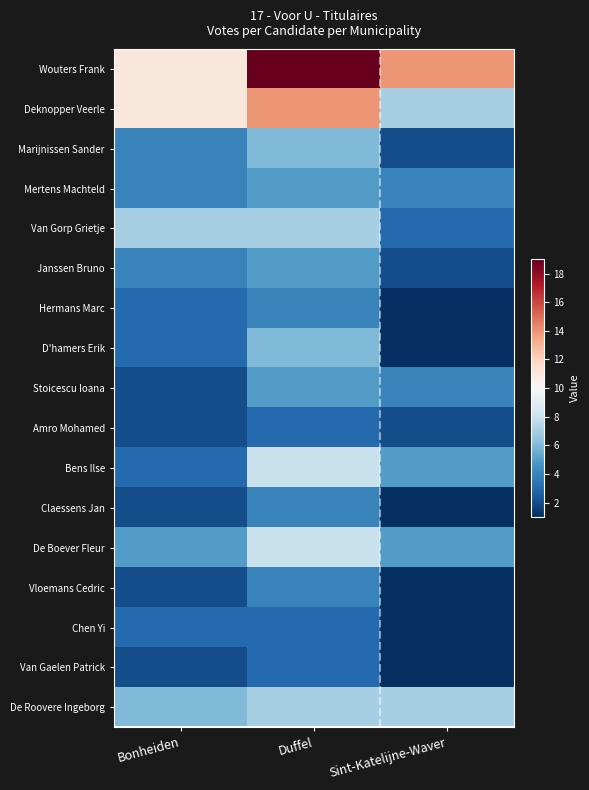

At which category is the sum across all series the highest?

Duffel